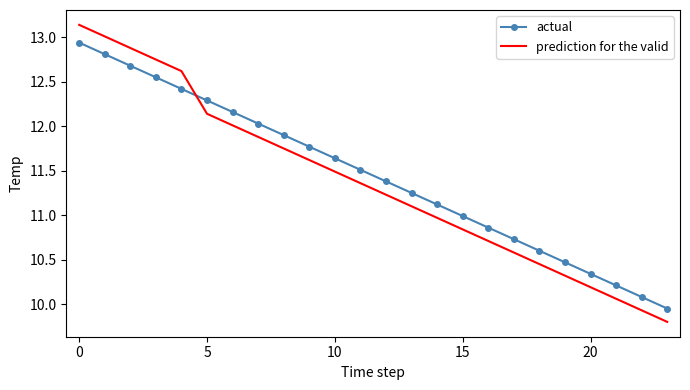

Which series has the widest spread of values?

prediction for the valid